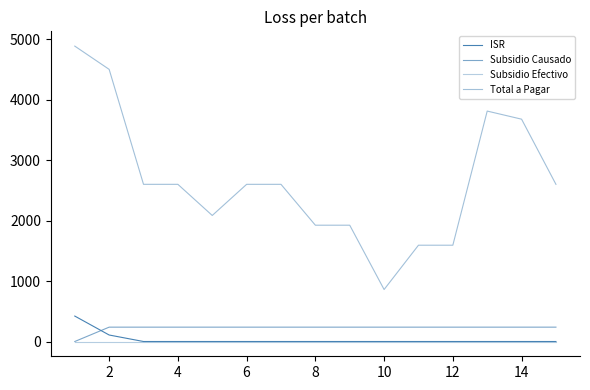

How many lines are shown in the chart?

4